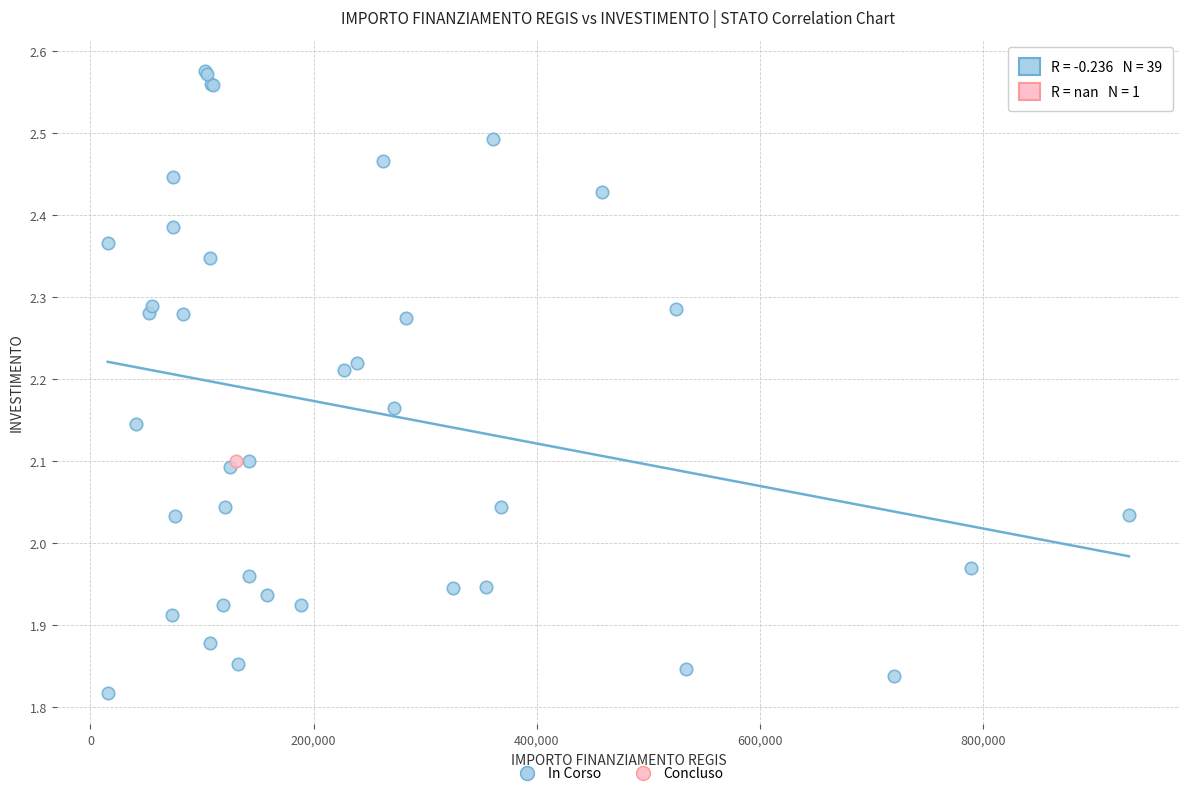

What are all the series names shown in the legend?

In Corso, Concluso